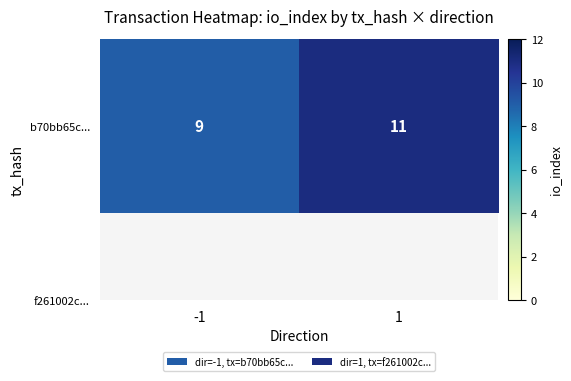

What is the sum of the values at -1 and 1?

20